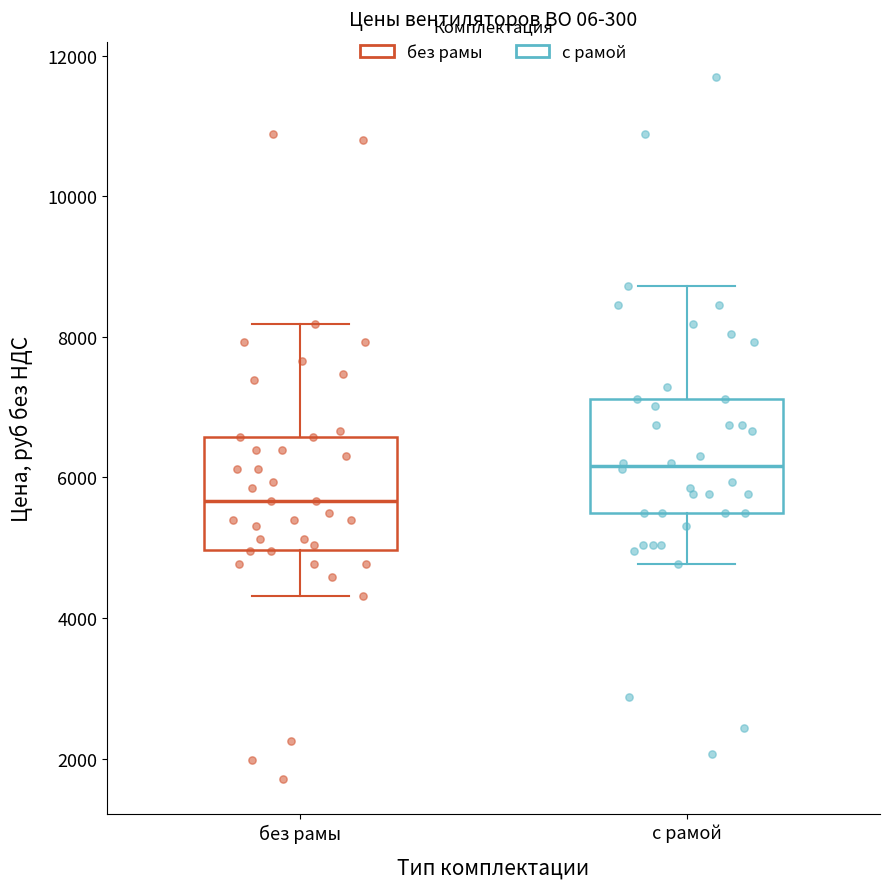

Which box has the lowest median line?

без рамы